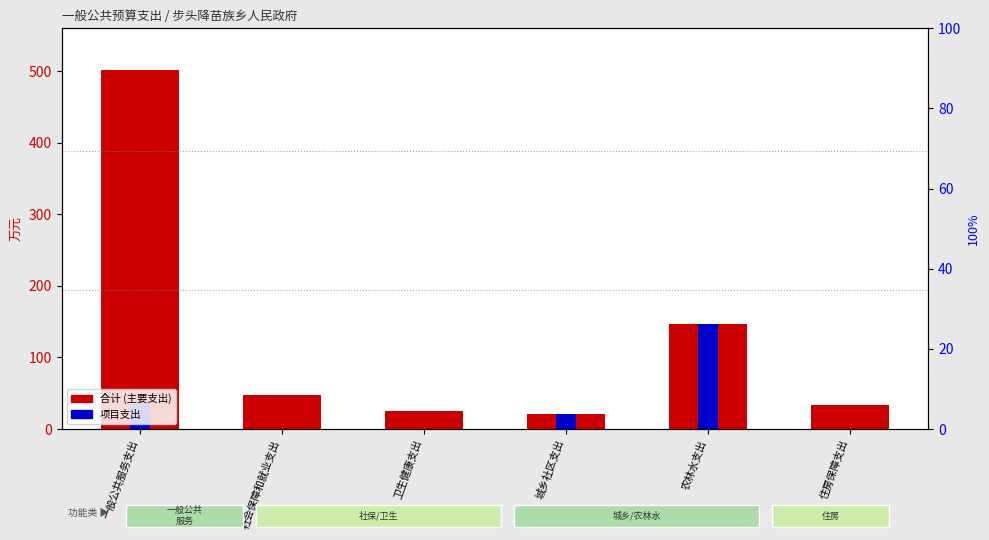

At which label does 合计 (主要支出) reach its peak?

一般公共服务支出